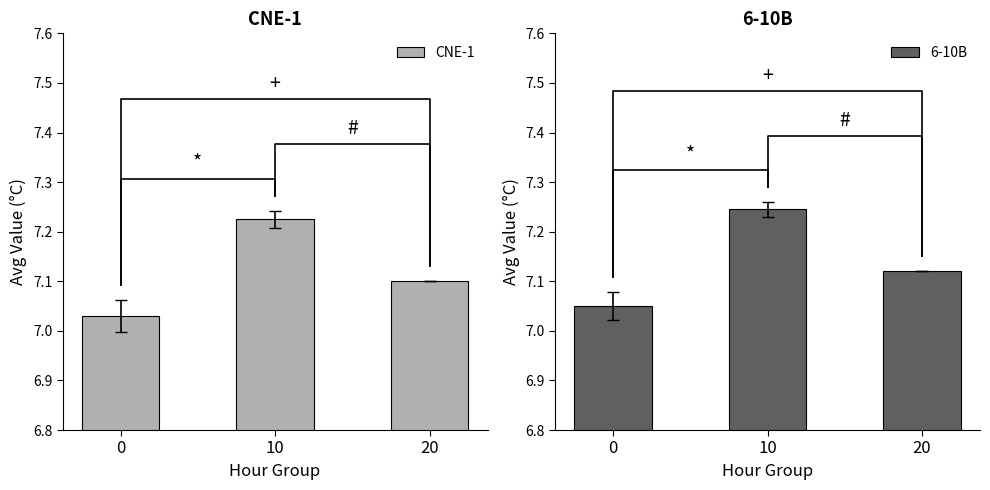

What is the smallest value displayed?

7.0